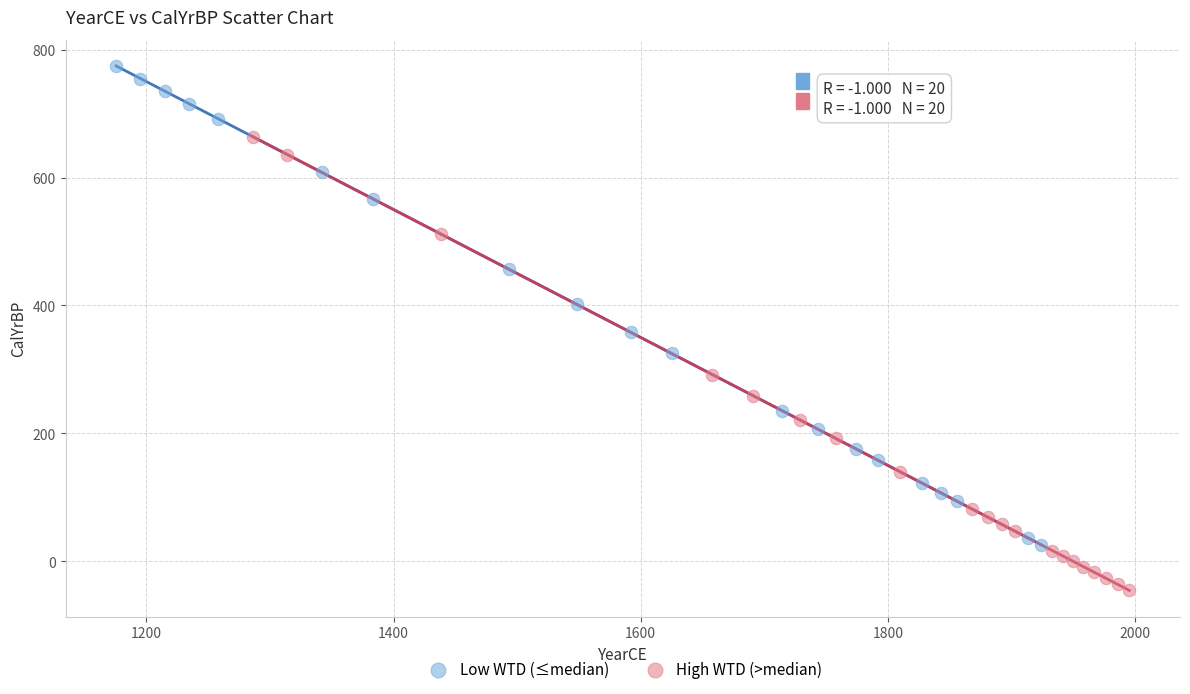

Which series reaches the minimum Y coordinate?

High WTD (>median)